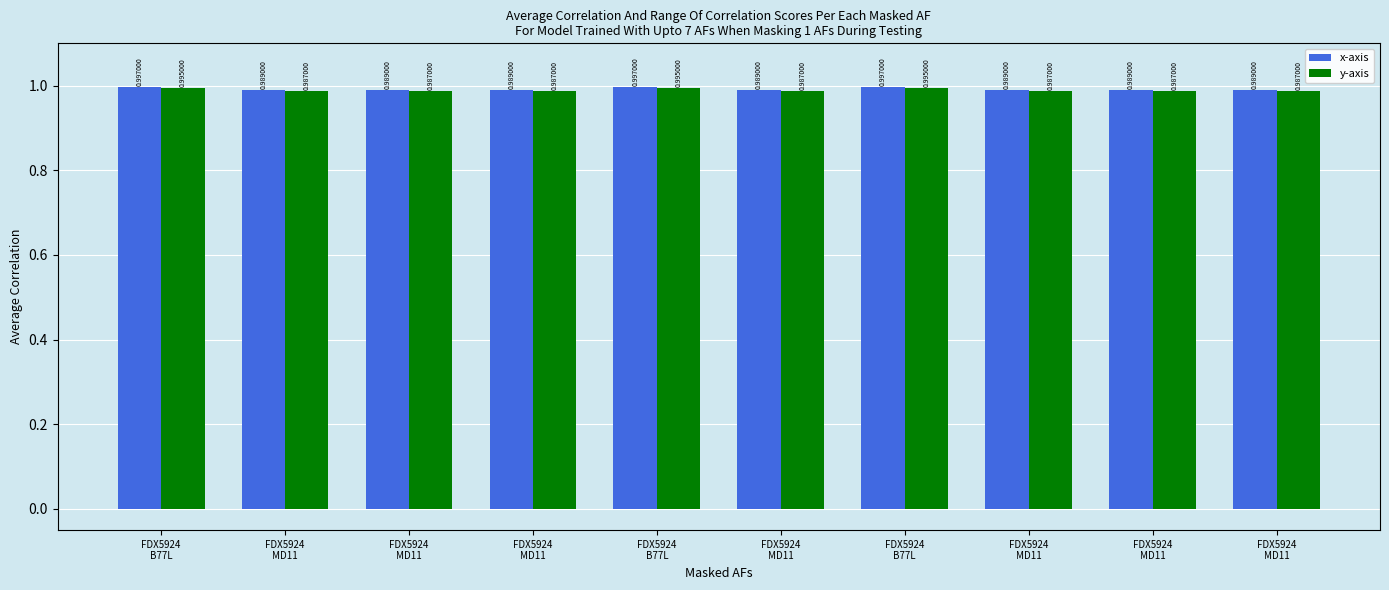

Count the number of data series in this chart.

2